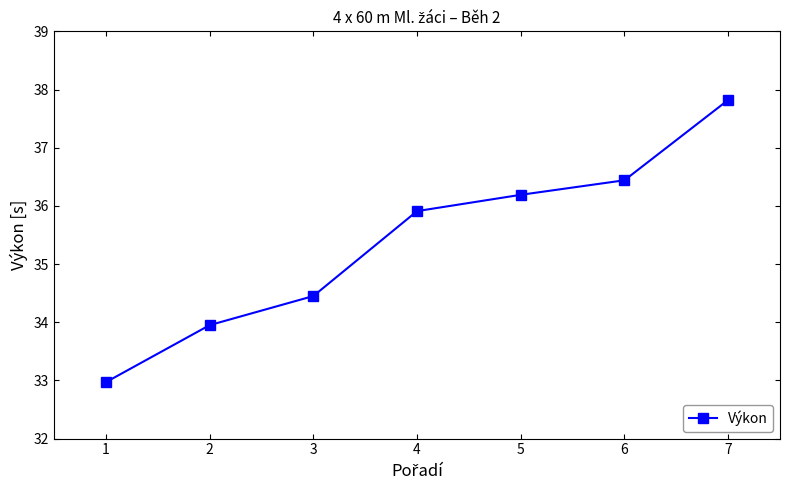

Reading left to right, extract all data points from this chart.

33.0	34.0	34.5	35.9	36.2	36.4	37.8